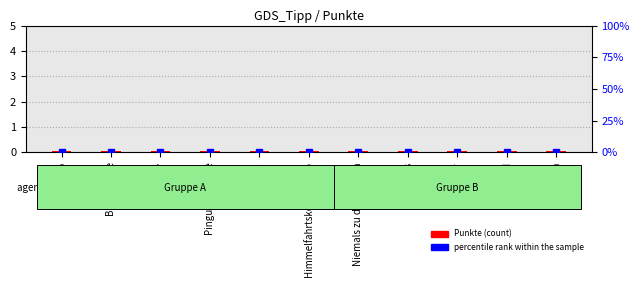

What is the label of the 2nd bar from the left?

Bax de Luxe